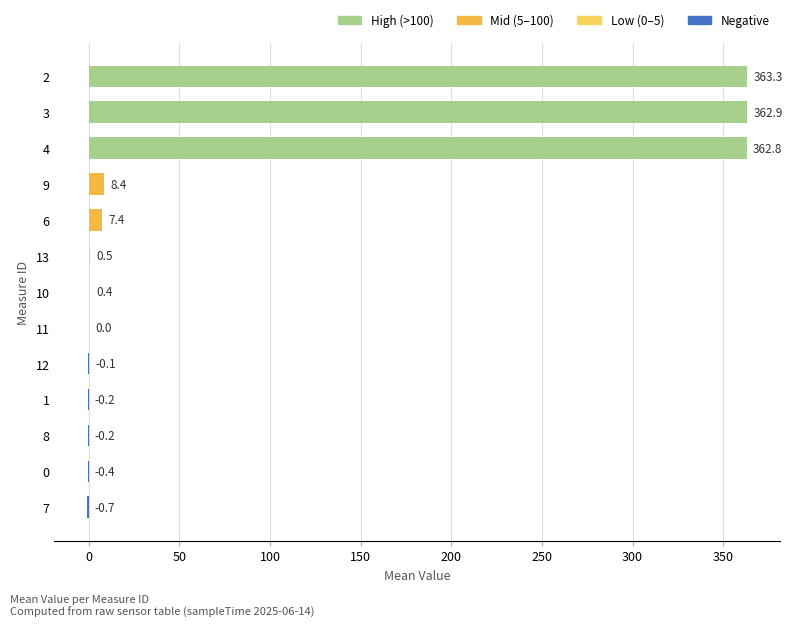

What value does the data have at 13?

0.5